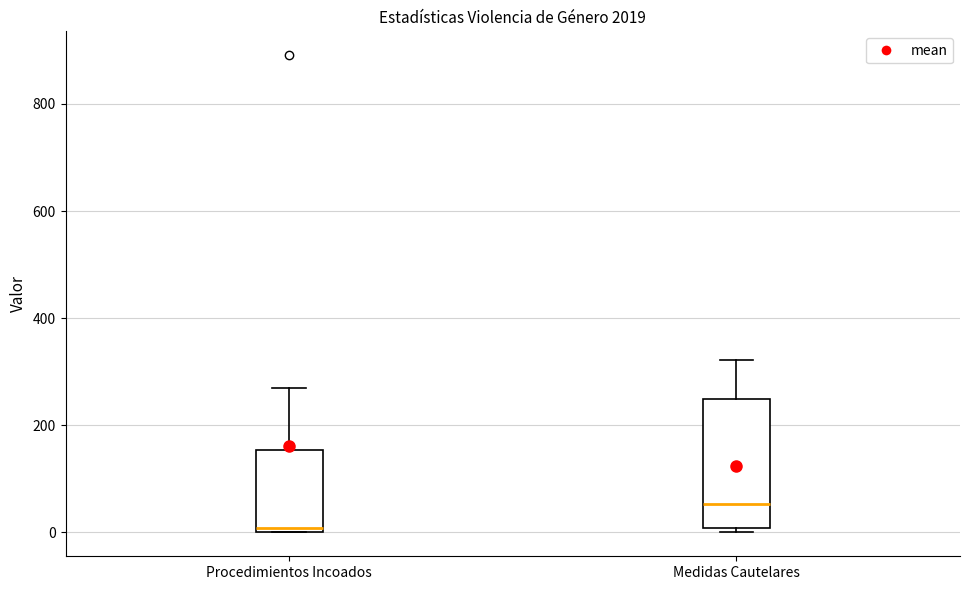

Comparing the boxes themselves (not the whiskers), which one is the tallest?

Medidas Cautelares